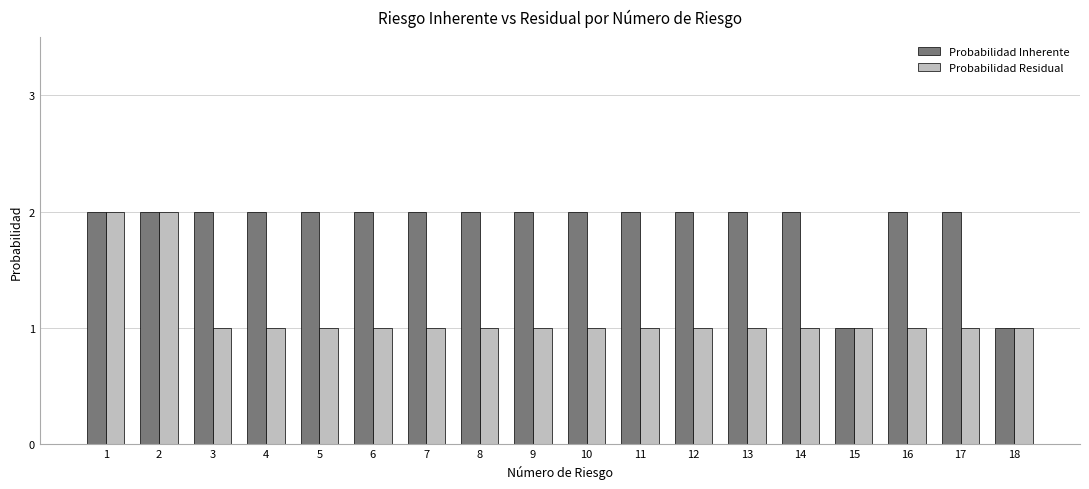

Reading right to left, list all the values displayed in this chart.

Probabilidad Inherente: 18=1	17=2	16=2	15=1	14=2	13=2	12=2	11=2	10=2	9=2	8=2	7=2	6=2	5=2	4=2	3=2	2=2	1=2
Probabilidad Residual: 18=1	17=1	16=1	15=1	14=1	13=1	12=1	11=1	10=1	9=1	8=1	7=1	6=1	5=1	4=1	3=1	2=2	1=2